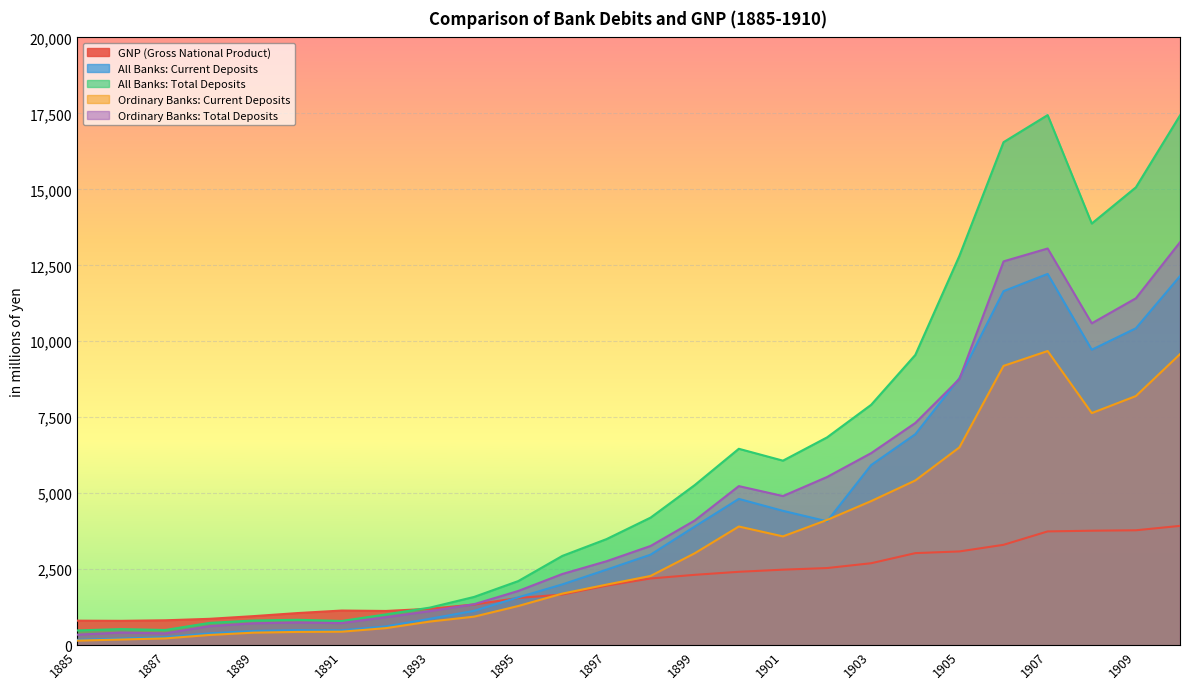

What is the difference between the Ordinary Banks: Total Deposits values at 1892 and 1885?

576